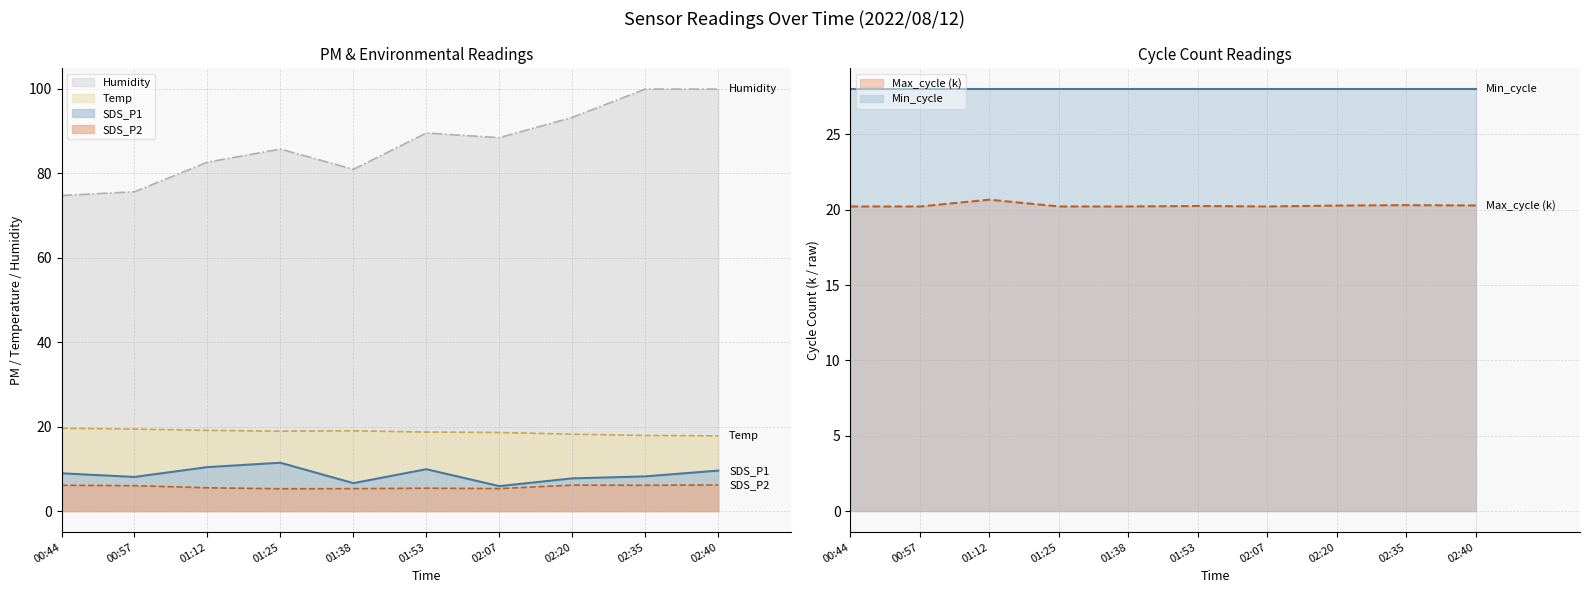

The SDS_P1 series shows 16.6 at 01:53. True or false?

False